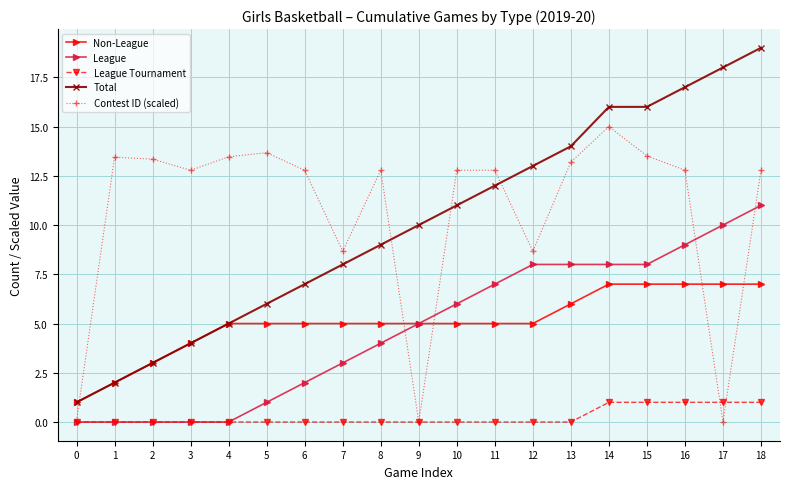

Which series has the largest total across all categories?

Contest ID (scaled)